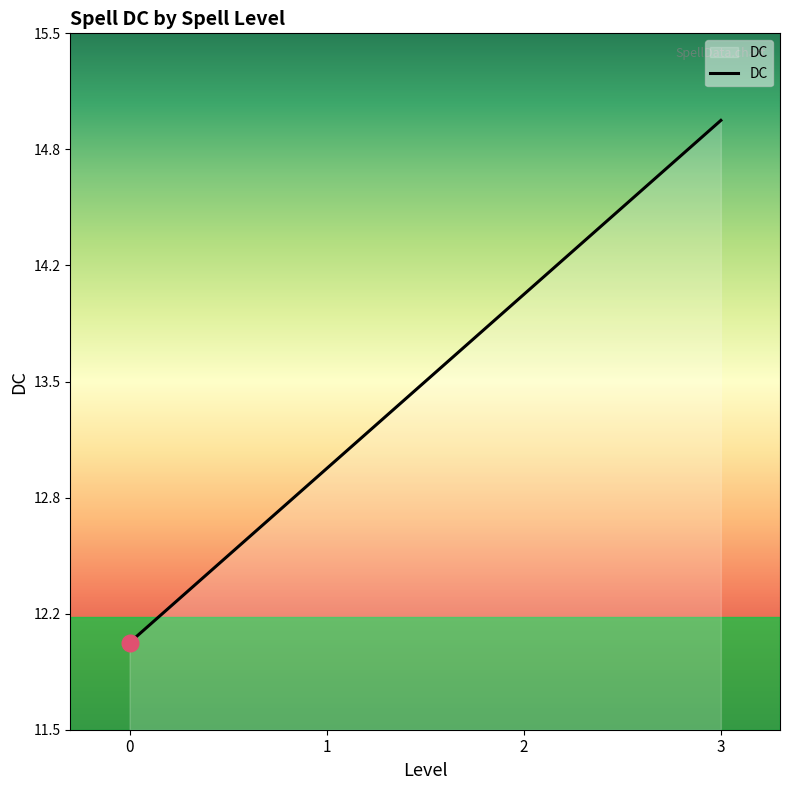

True or false: there are more than 0 points higher than both neighbors.

False